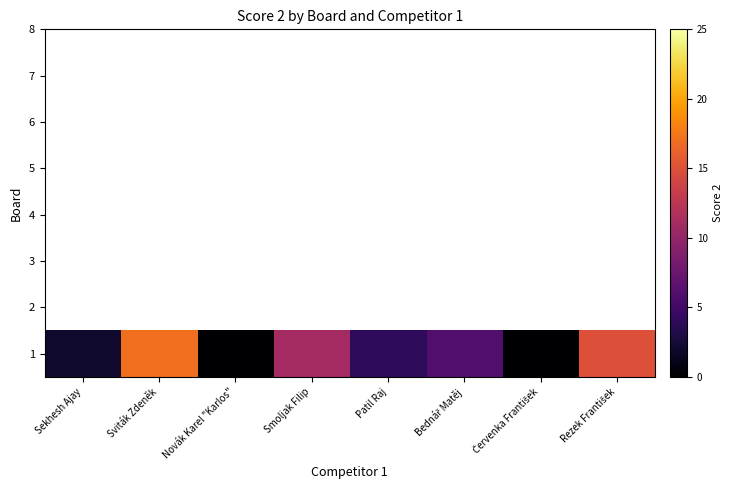

What is the difference between the maximum and minimum values?

17